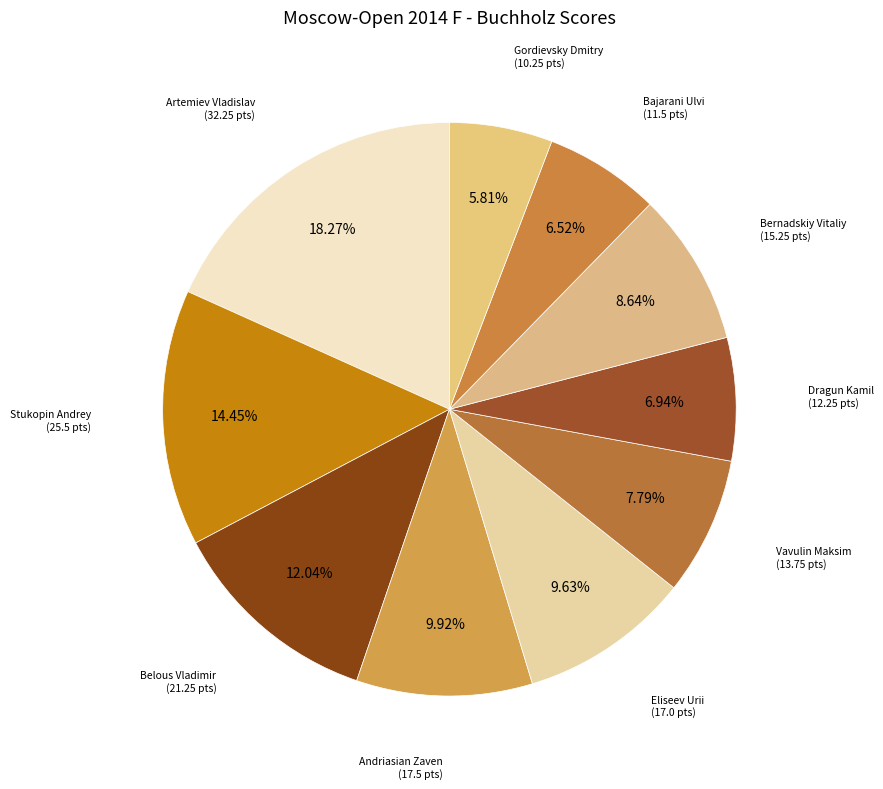

To the nearest percent, what is the average slice percentage?

10%